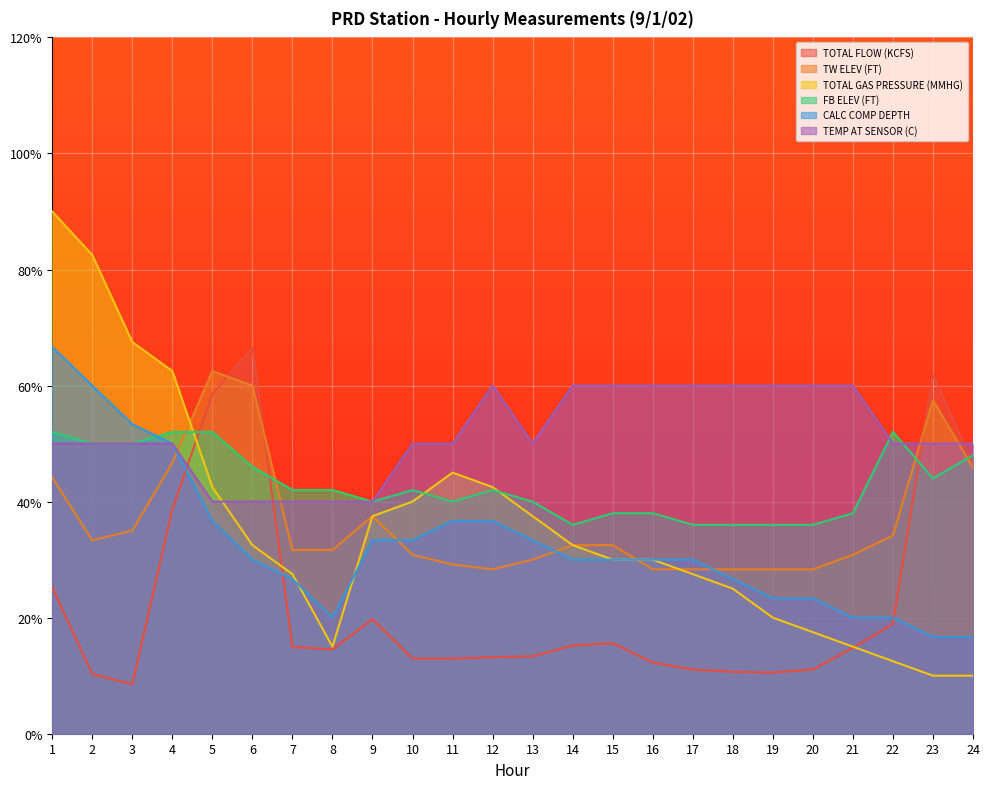

The TW ELEV (FT) series shows 31.7 at 8. True or false?

True